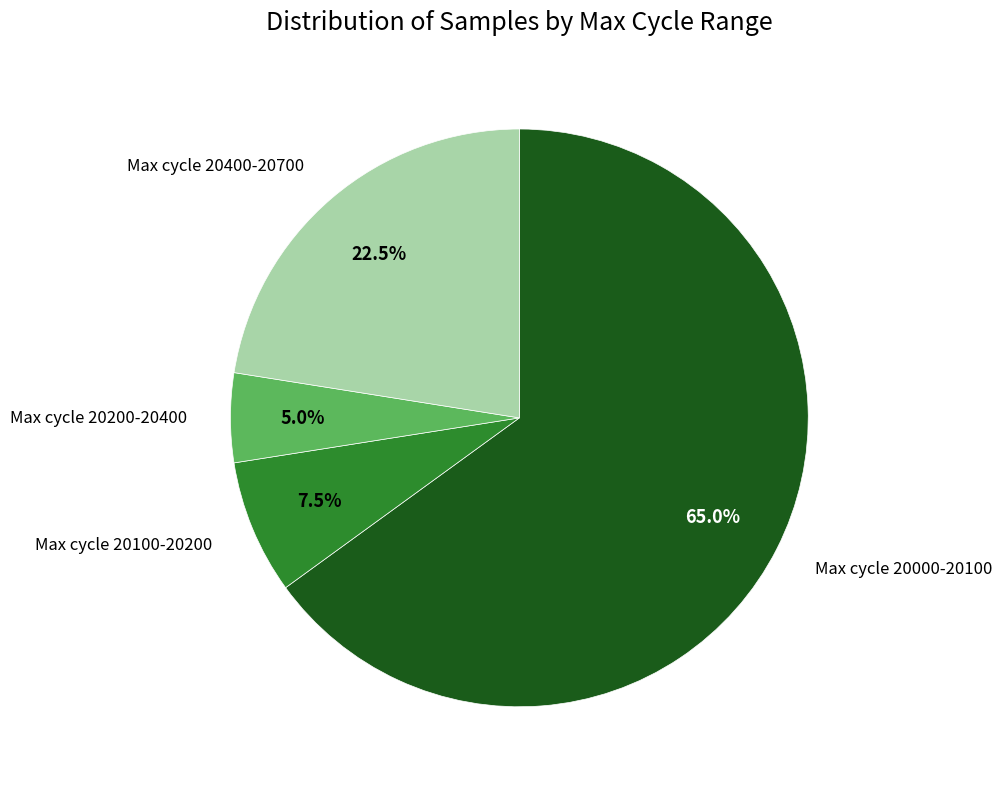

How many segments does this pie chart have?

4